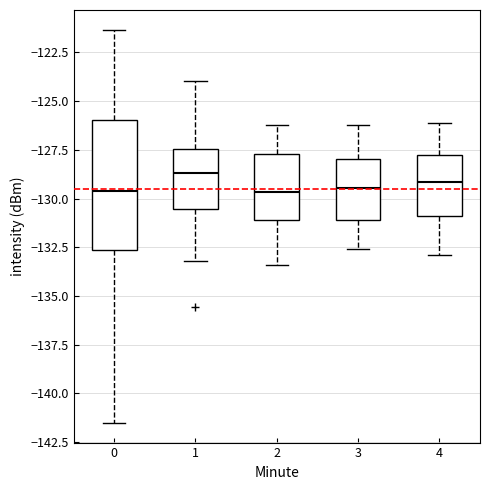

Reading left to right, transcribe this box plot: for each box, give where its median line is, the range the box spans, and where its two whiskers end, as read against the y-axis. The values are not printed on the chart, so give them approximately, as read against the axis.

0: median -129.5, box -132.5 to -126.0, whiskers -141.5 to -121.5
1: median -128.5, box -130.5 to -127.5, whiskers -133.0 to -124.0
2: median -129.5, box -131.0 to -127.5, whiskers -133.5 to -126.0
3: median -129.5, box -131.0 to -128.0, whiskers -132.5 to -126.0
4: median -129.0, box -131.0 to -127.5, whiskers -133.0 to -126.0